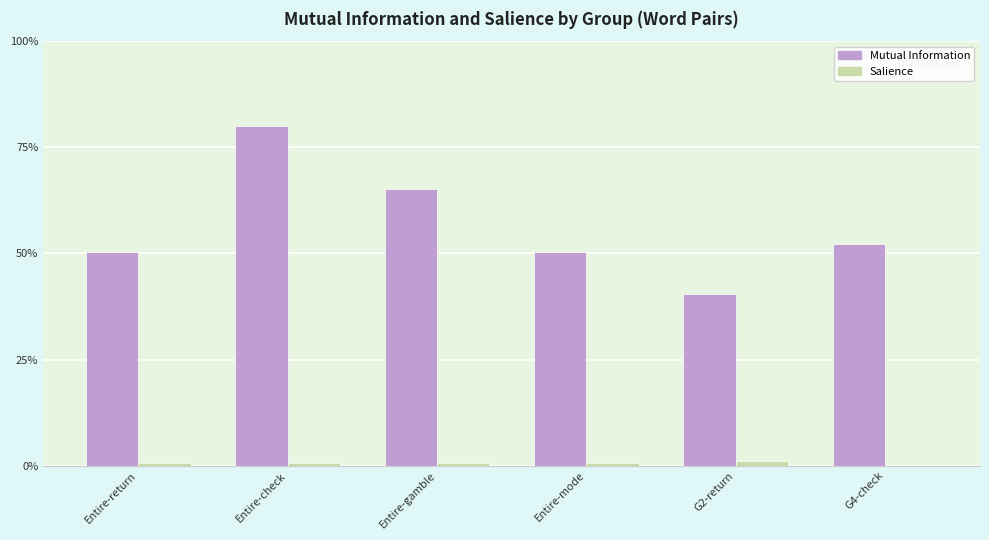

Are the bars horizontal?

No